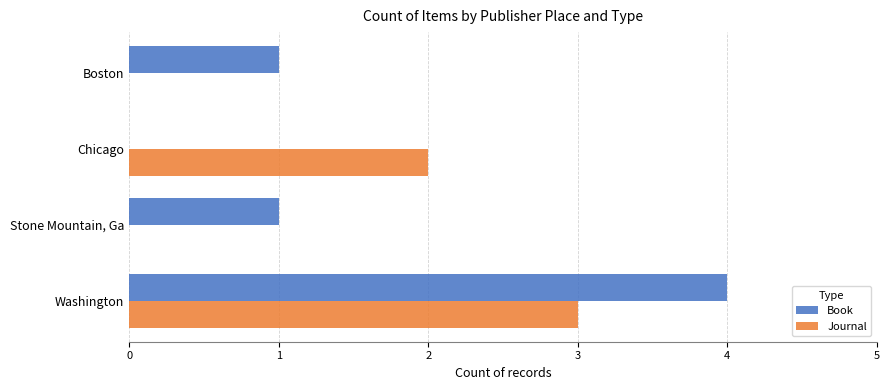

What are all the series names shown in the legend?

Book, Journal